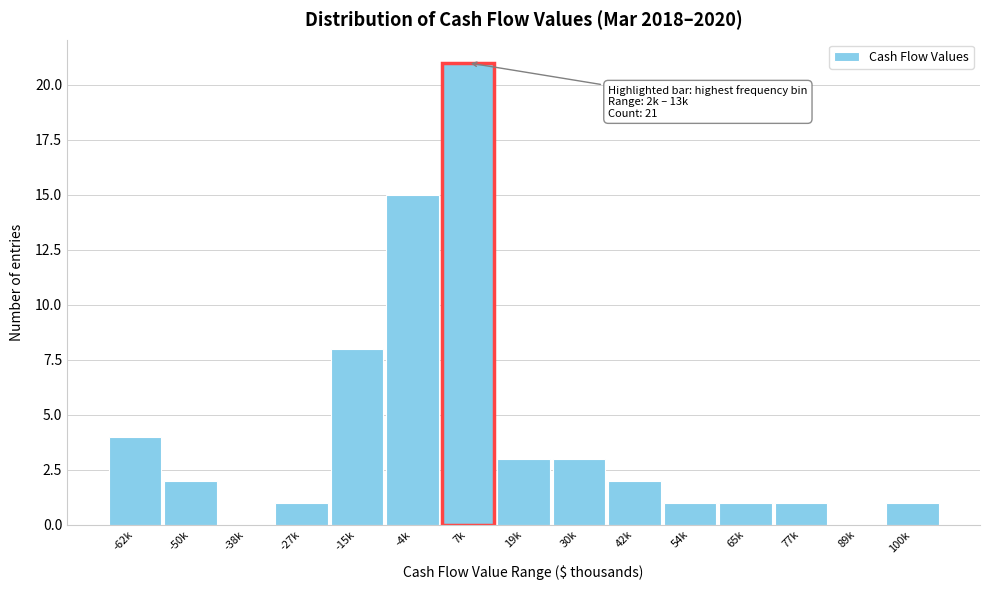

Reading left to right, extract all data points from this chart.

-62k=4	-50k=2	-38k=0	-27k=1	-15k=8	-4k=15	7k=21	19k=3	30k=3	42k=2	54k=1	65k=1	77k=1	89k=0	100k=1